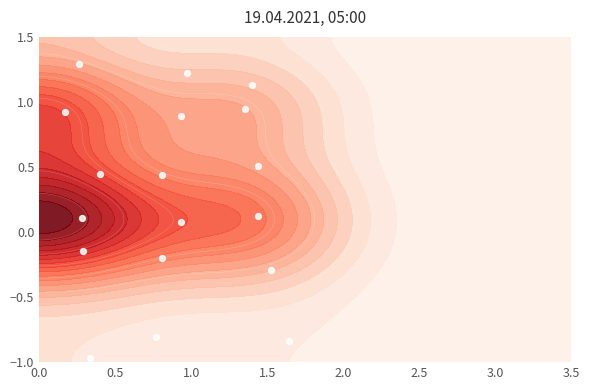

Reading right to left, transcribe all the data shown in this chart.

-0.8	-0.8	-1.0	-0.3	-0.2	-0.1	0.1	0.1	0.1	0.5	0.4	0.4	0.9	0.9	0.9	1.1	1.2	1.3